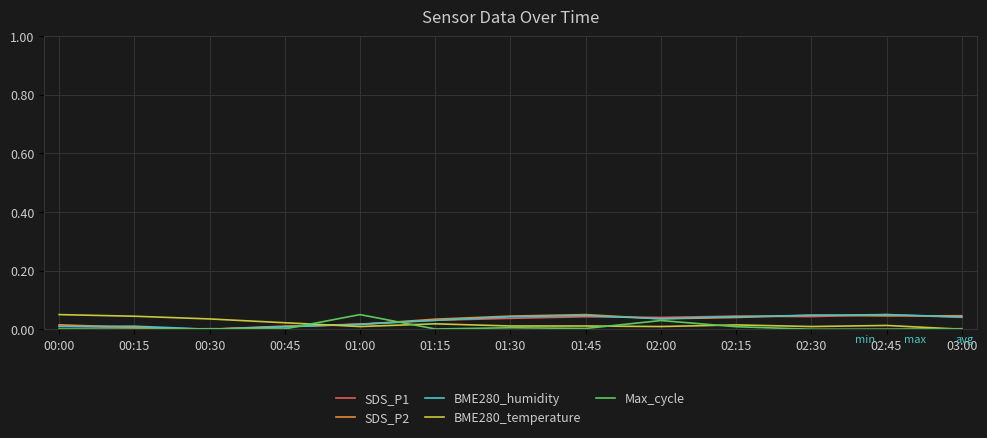

At which label does Max_cycle reach its peak?

01:00